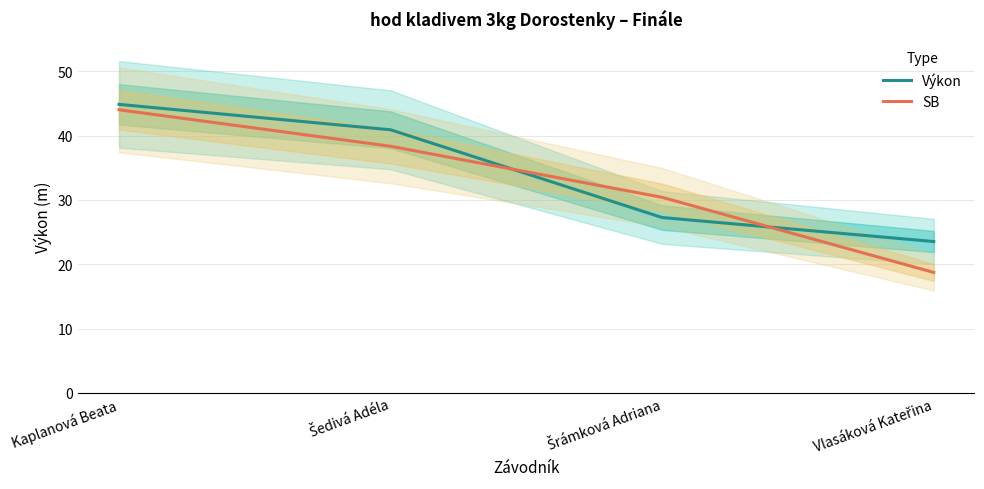

What is the total value across all series at Vlasáková Kateřina?

42.2